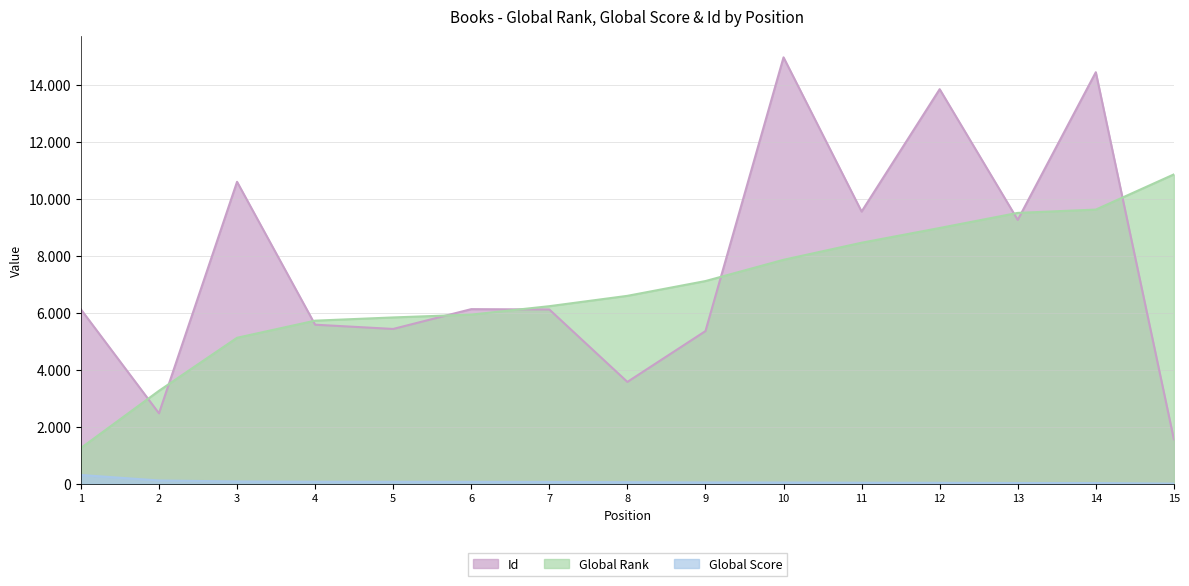

Which series has the widest spread of values?

Id